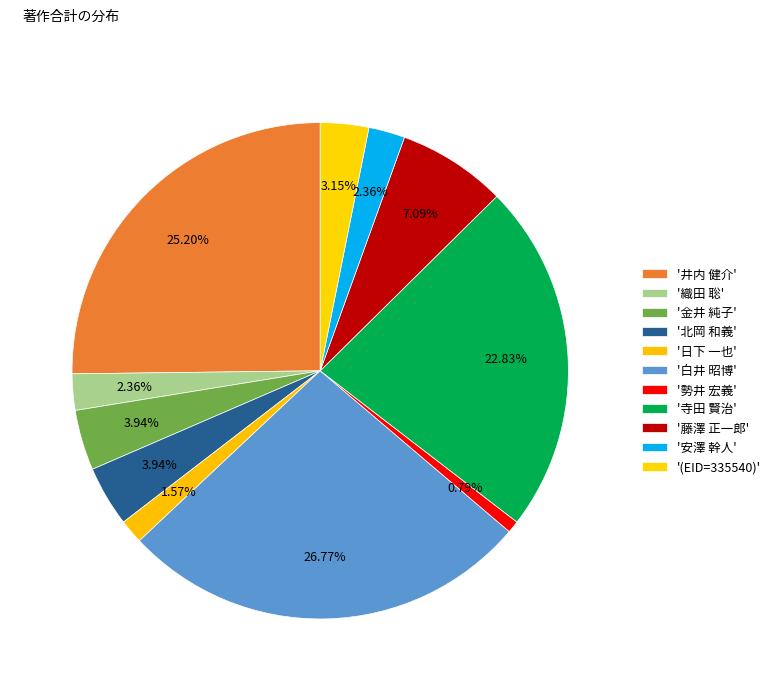

Is there a majority slice in this chart?

No